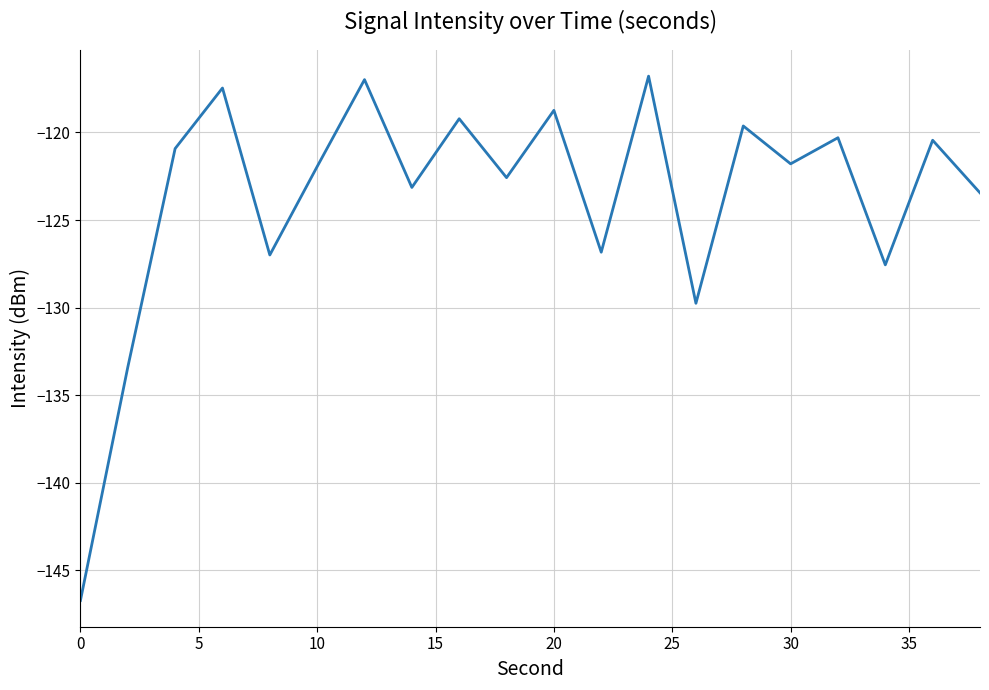

What is the sum of all values?

-2474.7